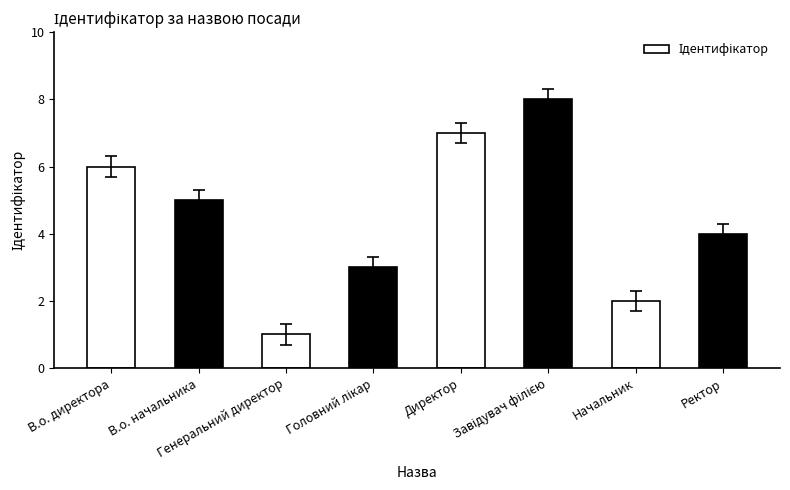

The value at В.о. начальника is 5. True or false?

True